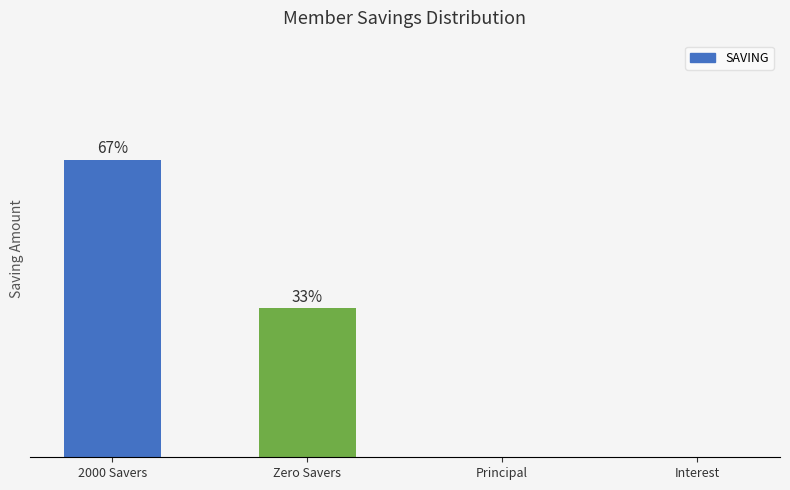

List the labels in order of value, largest first.

2000 Savers, Zero Savers, Principal, Interest